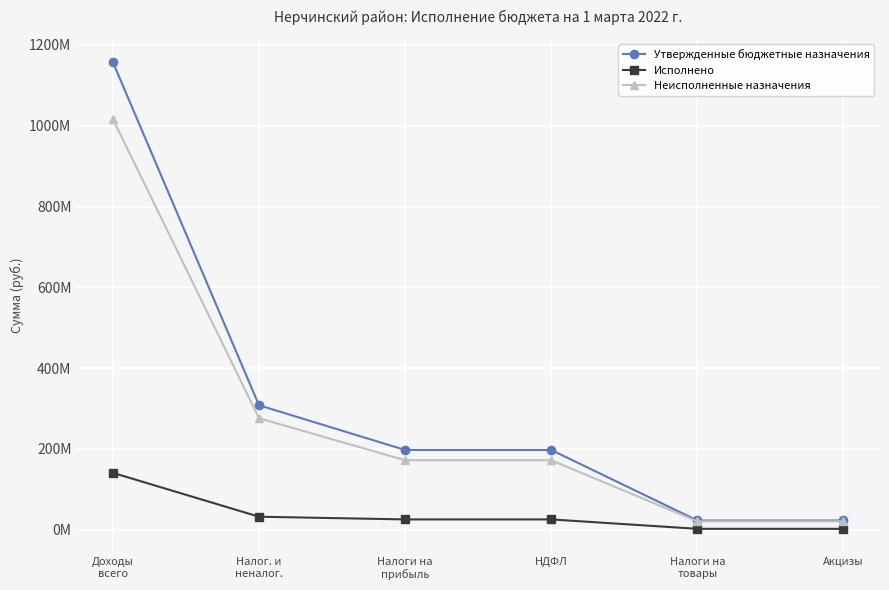

The value of Исполнено at Налоги на
товары is 2132311.6. True or false?

True